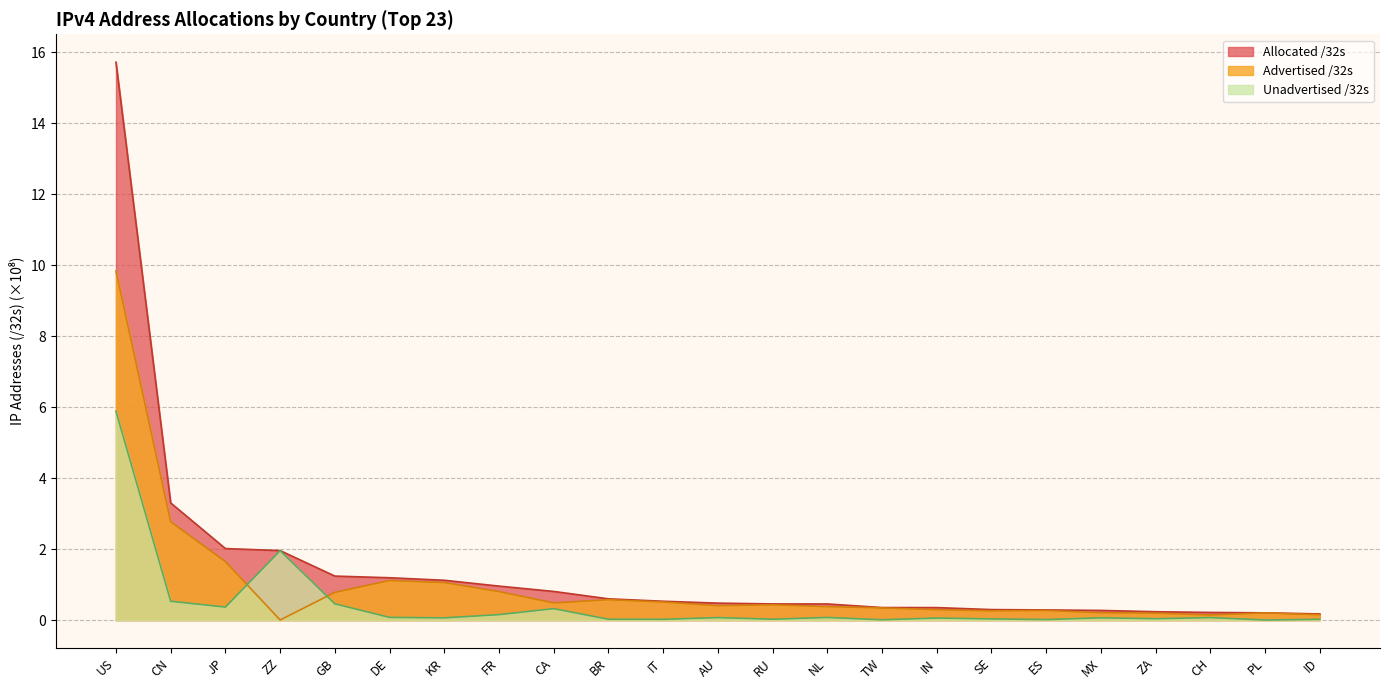

Reading left to right, list all the values displayed in this chart.

Advertised /32s: 9.8	2.8	1.7	0.0	0.8	1.1	1.1	0.8	0.5	0.6	0.5	0.4	0.4	0.4	0.3	0.3	0.3	0.3	0.2	0.2	0.1	0.2	0.2
Allocated /32s: 15.7	3.3	2.0	2.0	1.2	1.2	1.1	1.0	0.8	0.6	0.5	0.5	0.5	0.5	0.4	0.4	0.3	0.3	0.3	0.2	0.2	0.2	0.2
Unadvertised /32s: 5.9	0.5	0.4	2.0	0.5	0.1	0.1	0.2	0.3	0.0	0.0	0.1	0.0	0.1	0.0	0.1	0.0	0.0	0.1	0.0	0.1	0.0	0.0